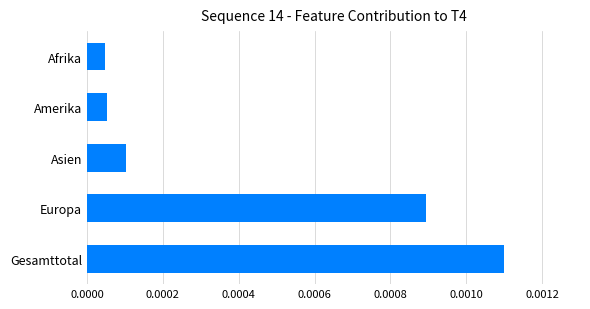

Which has a higher value, Amerika or Asien?

Asien